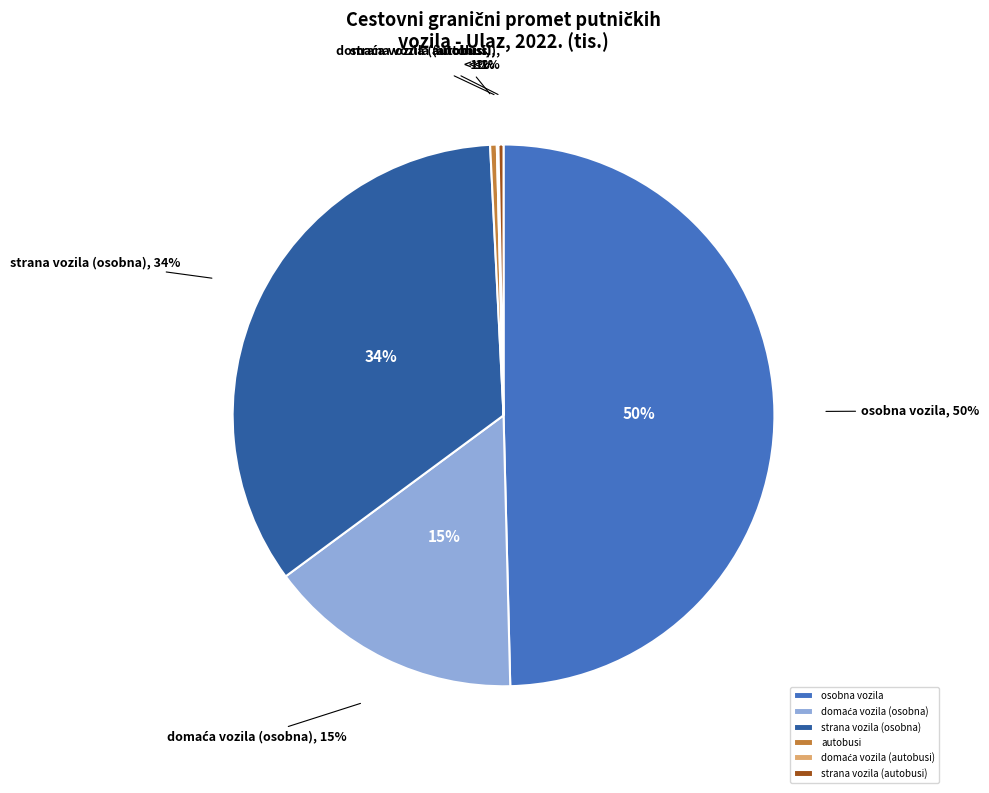

What is the total percentage of strana vozila (osobna) and osobna vozila?

83.9%